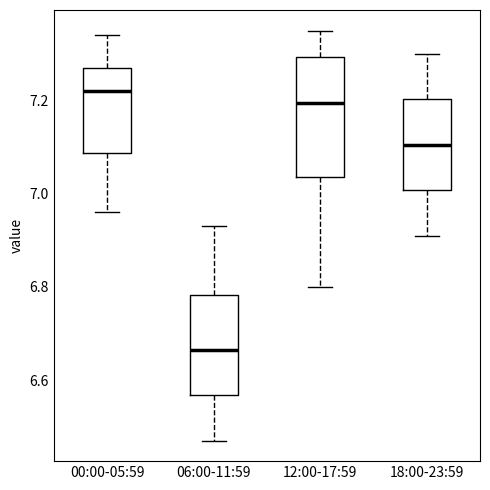

Which box is the tallest, from its lower edge to its upper edge?

12:00-17:59